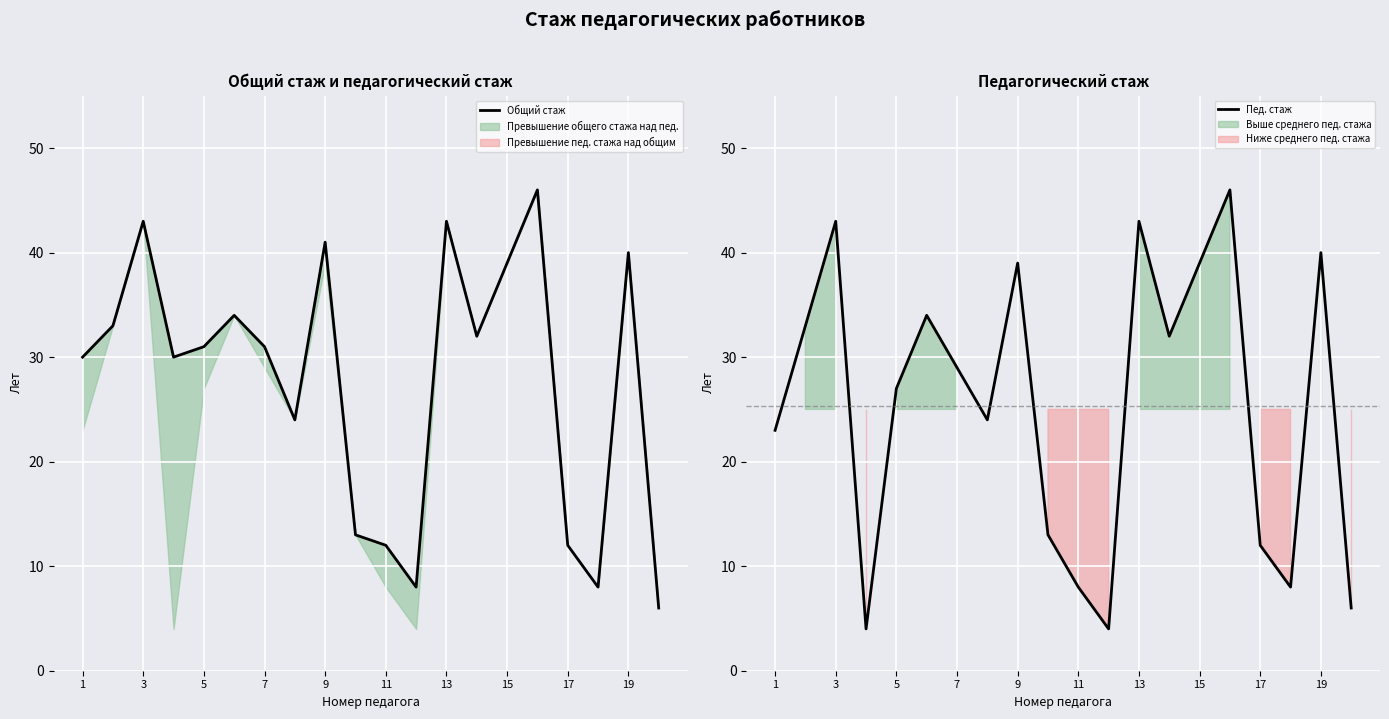

True or false: Общий стаж and Пед. стаж intersect in this chart.

False